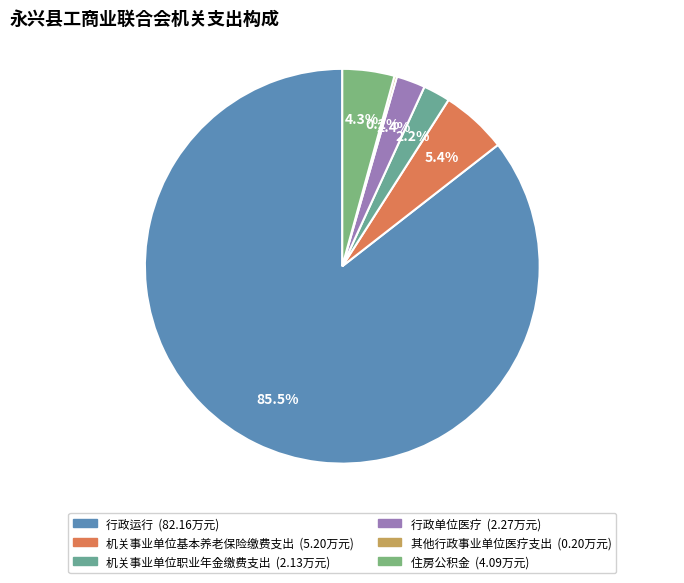

Is there a majority slice in this chart?

Yes